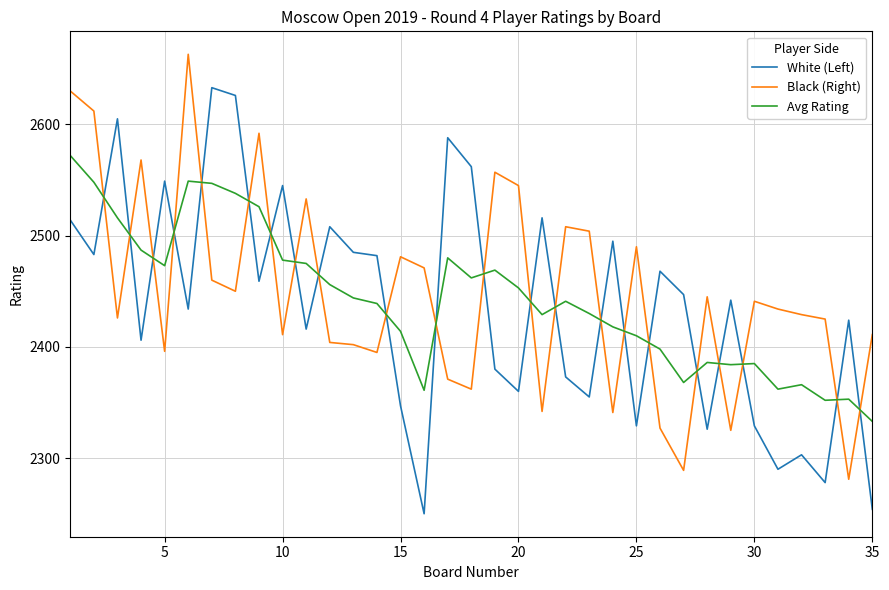

Does the chart display data point markers on the line(s)?

No